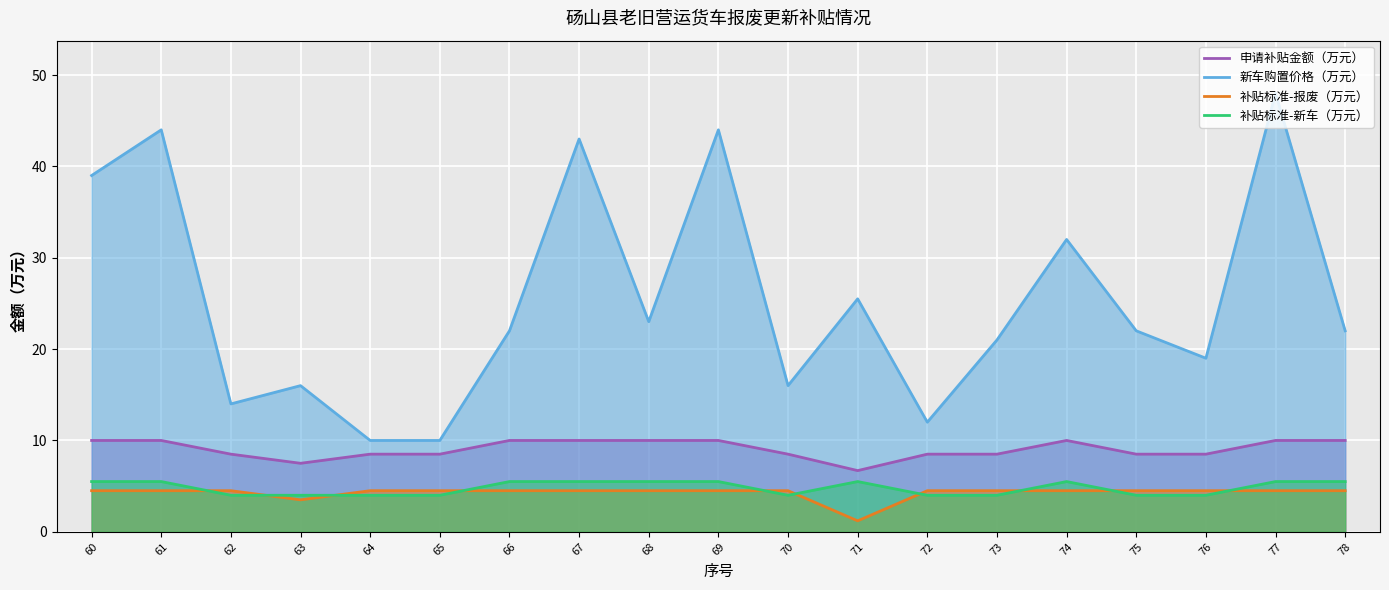

What is the total value across all series at 75?

39.0